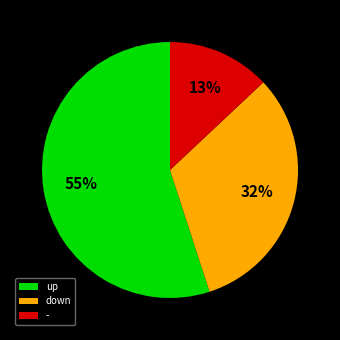

How many segments does this pie chart have?

3